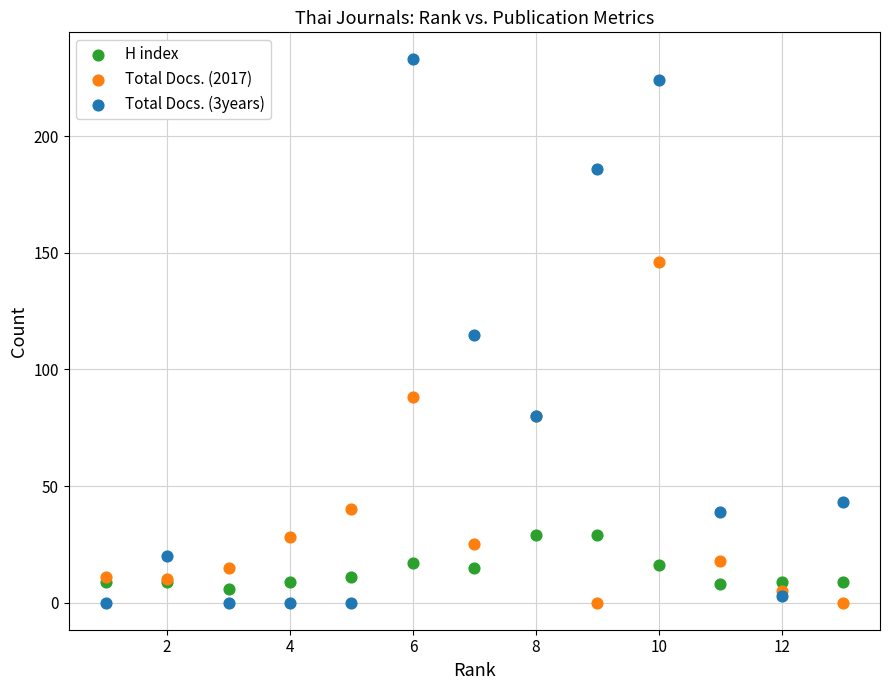

What is the X range (max minus min) for the scatter plot?

12